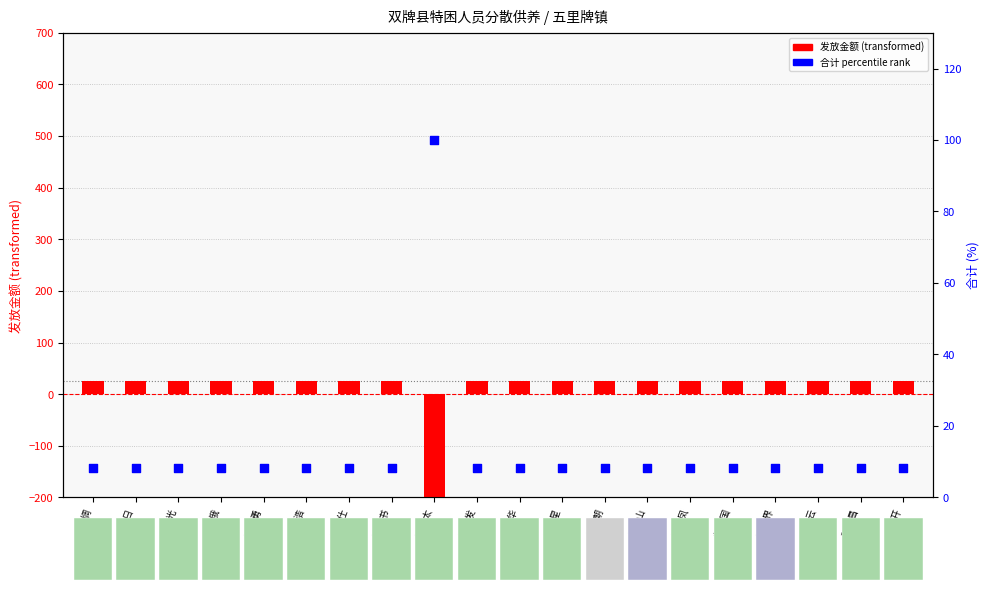

Which series has the largest Y range (max minus min)?

发放金额 (transformed)